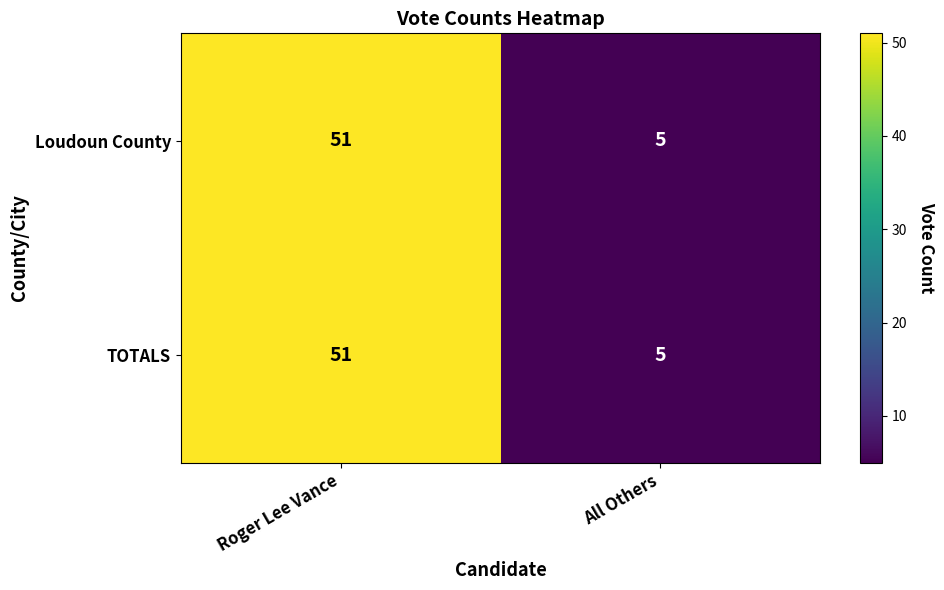

Reading left to right, list all the values displayed in this chart.

Loudoun County: 51	5
TOTALS: 51	5